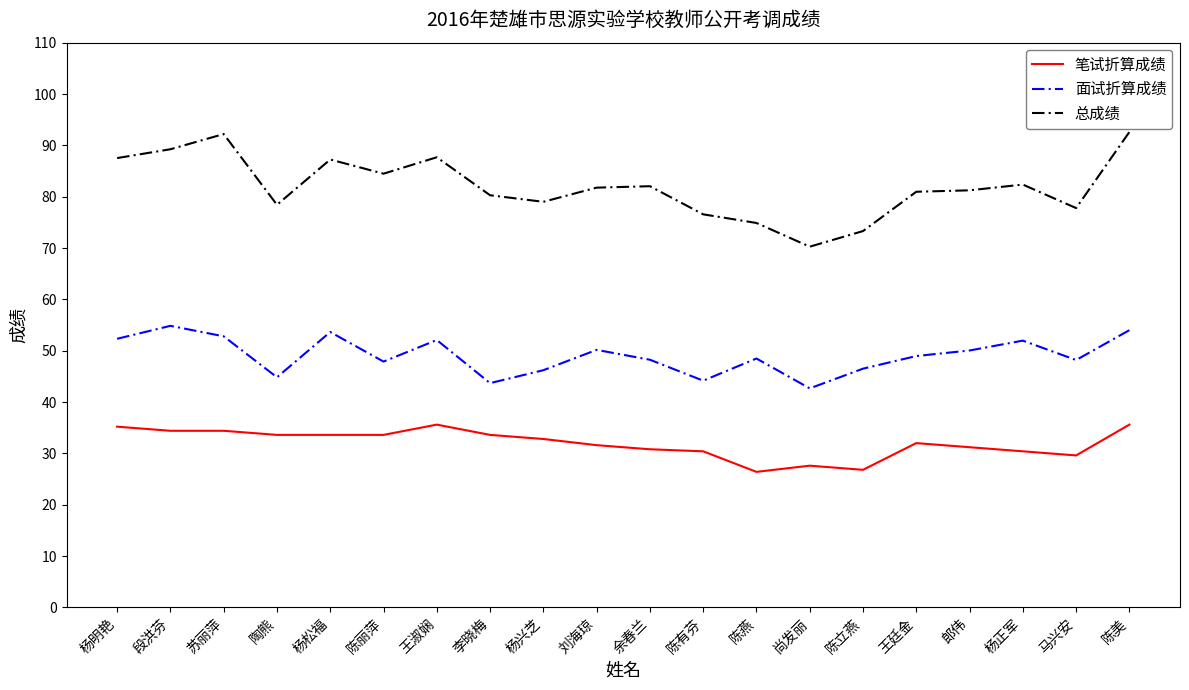

What position from the left is 陶熊?

4